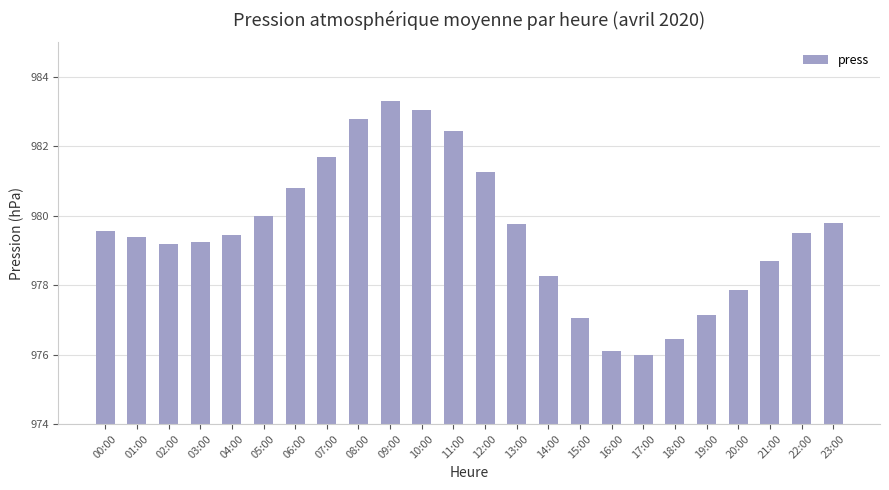

What is the smallest value displayed?

976.0